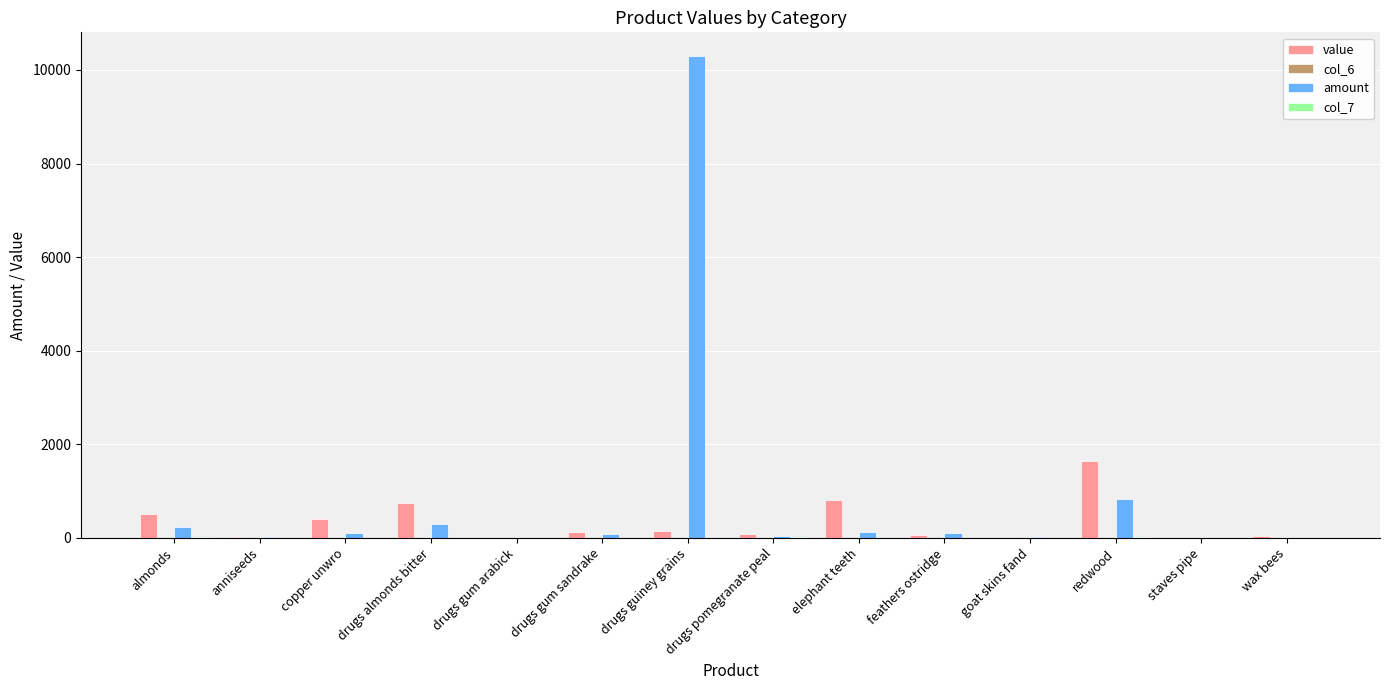

Which series has the largest total across all categories?

amount